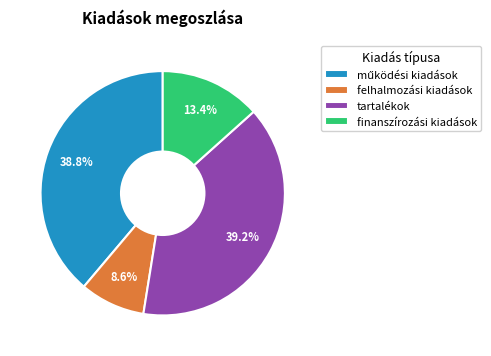

Is there any slice that represents more than half of the pie?

No